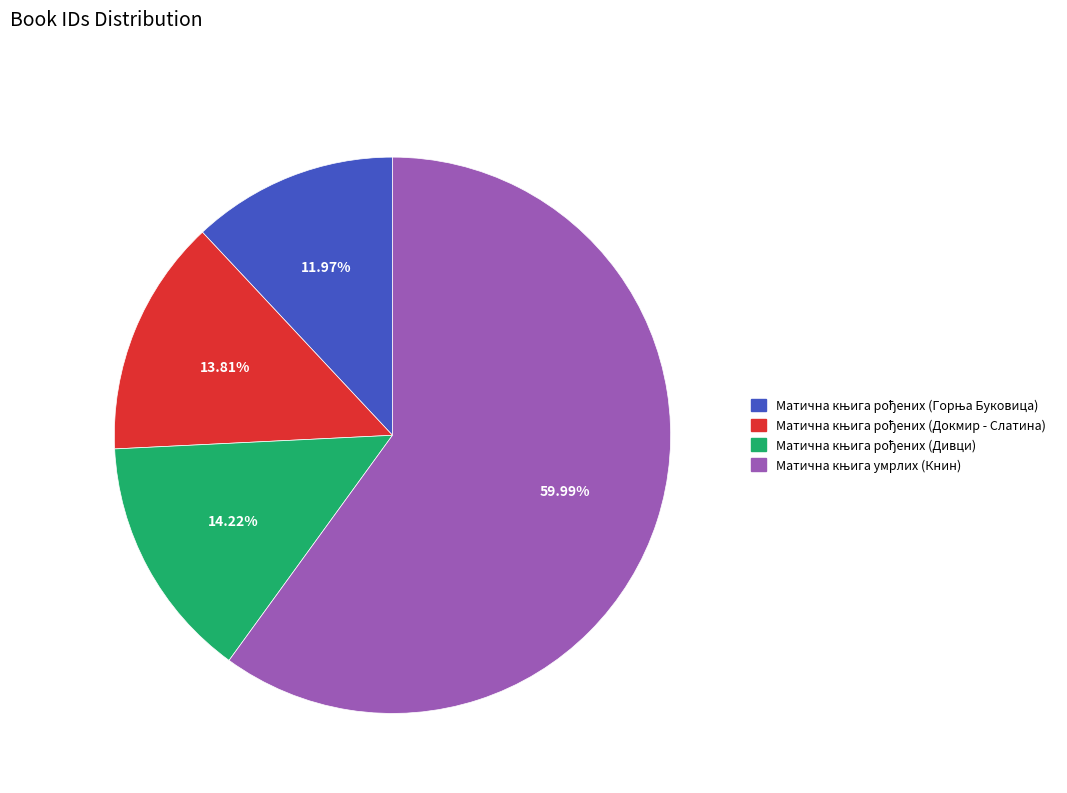

Does any single category account for the majority?

Yes